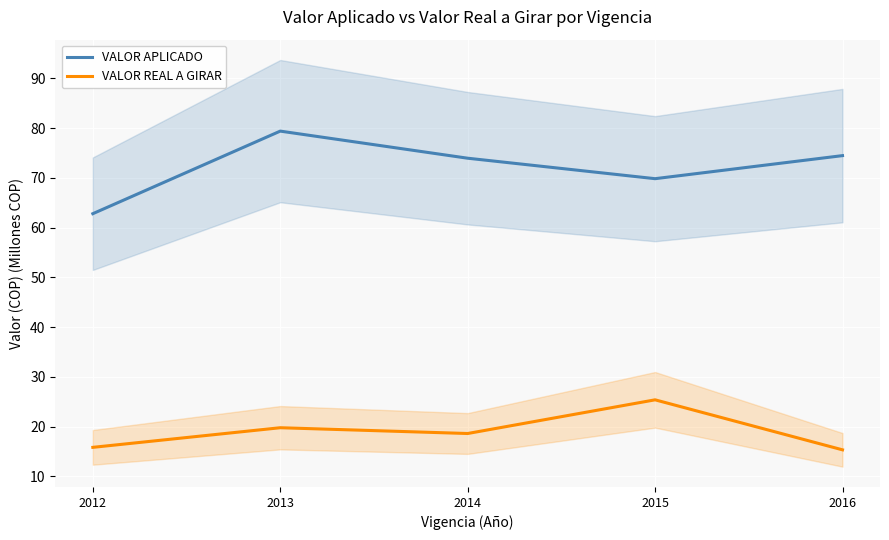

How many data points in VALOR APLICADO are less than 73?

2